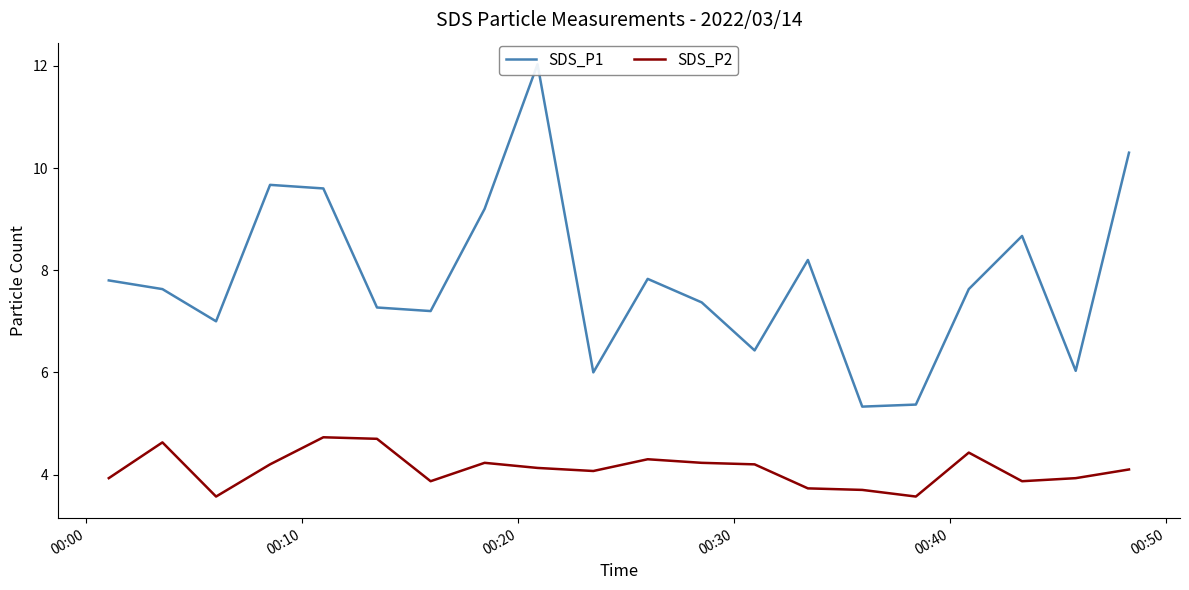

What is the minimum value for SDS_P2?

3.6